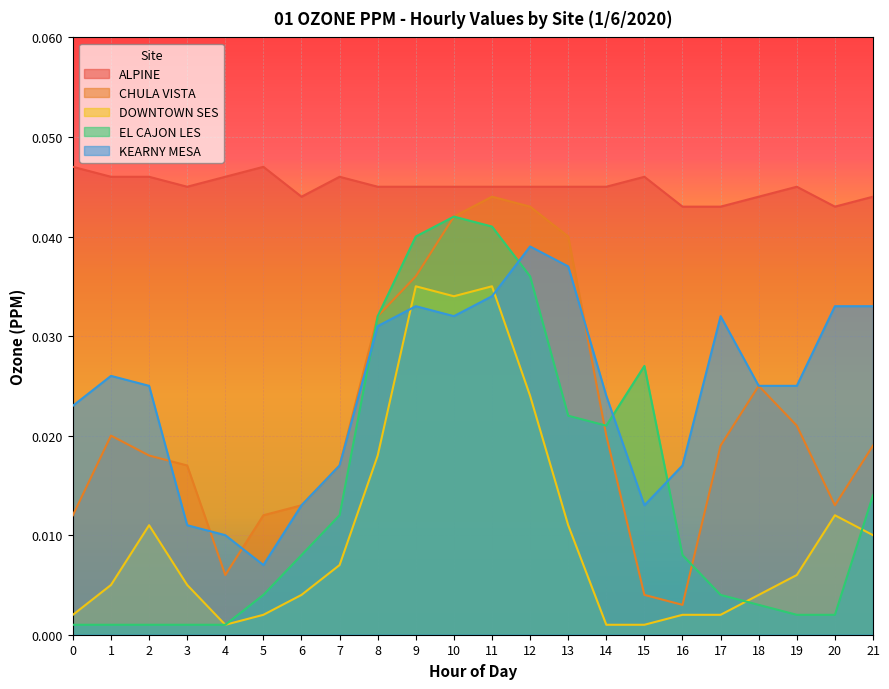

Does the chart display data point markers on the line(s)?

No